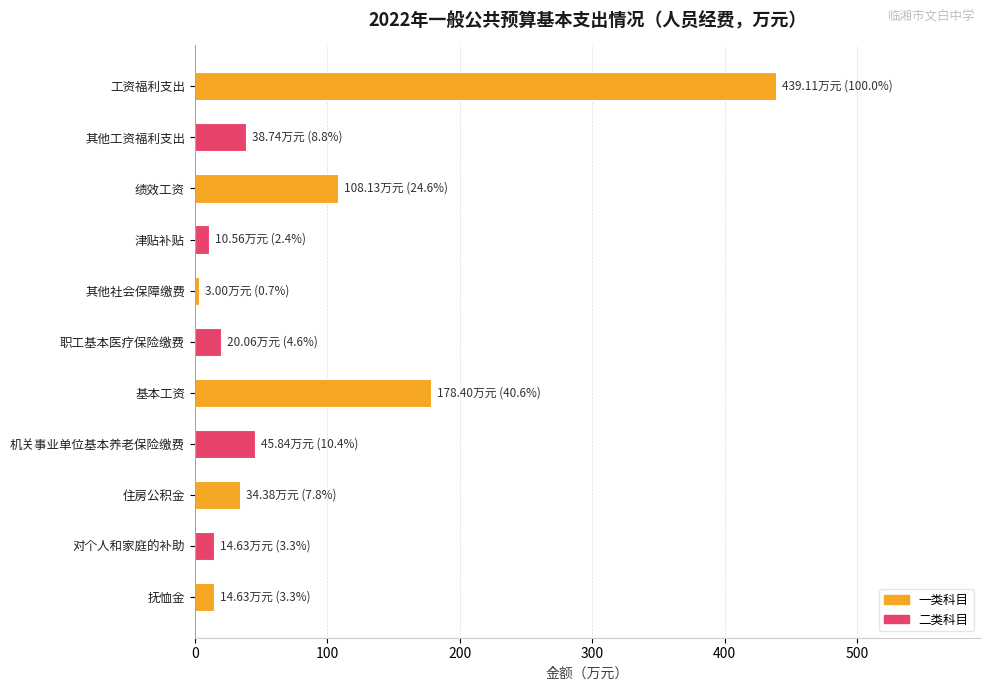

Reading bottom to top, transcribe all the data shown in this chart.

抚恤金=14.6	对个人和家庭的补助=14.6	住房公积金=34.4	机关事业单位基本养老保险缴费=45.8	基本工资=178.4	职工基本医疗保险缴费=20.1	其他社会保障缴费=3.0	津贴补贴=10.6	绩效工资=108.1	其他工资福利支出=38.7	工资福利支出=439.1